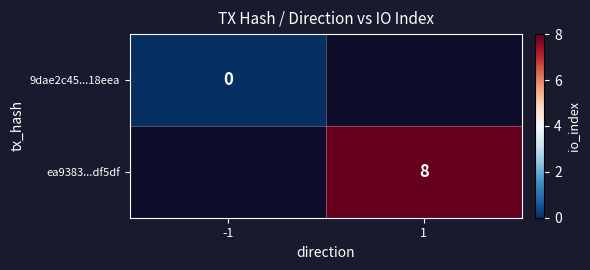

The value of ea9383...df5df at 1 is 4. True or false?

False